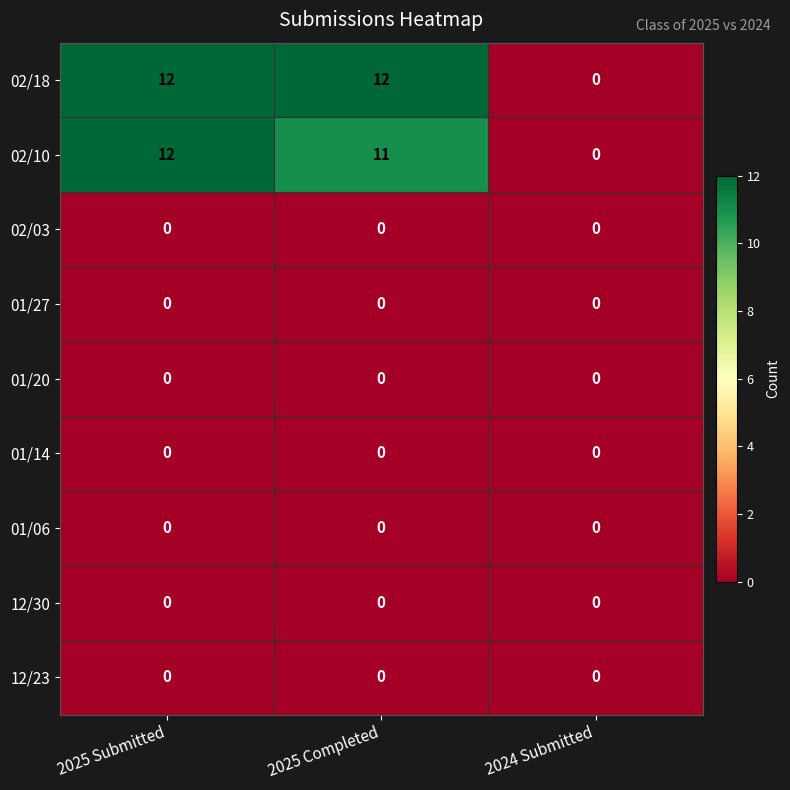

What is the maximum value shown in the chart?

12